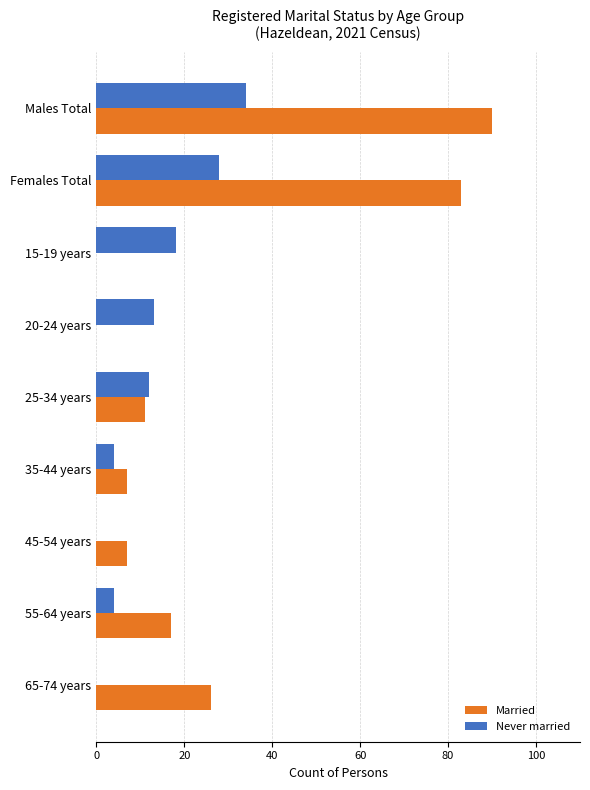

What is the sum of all Married values?

241